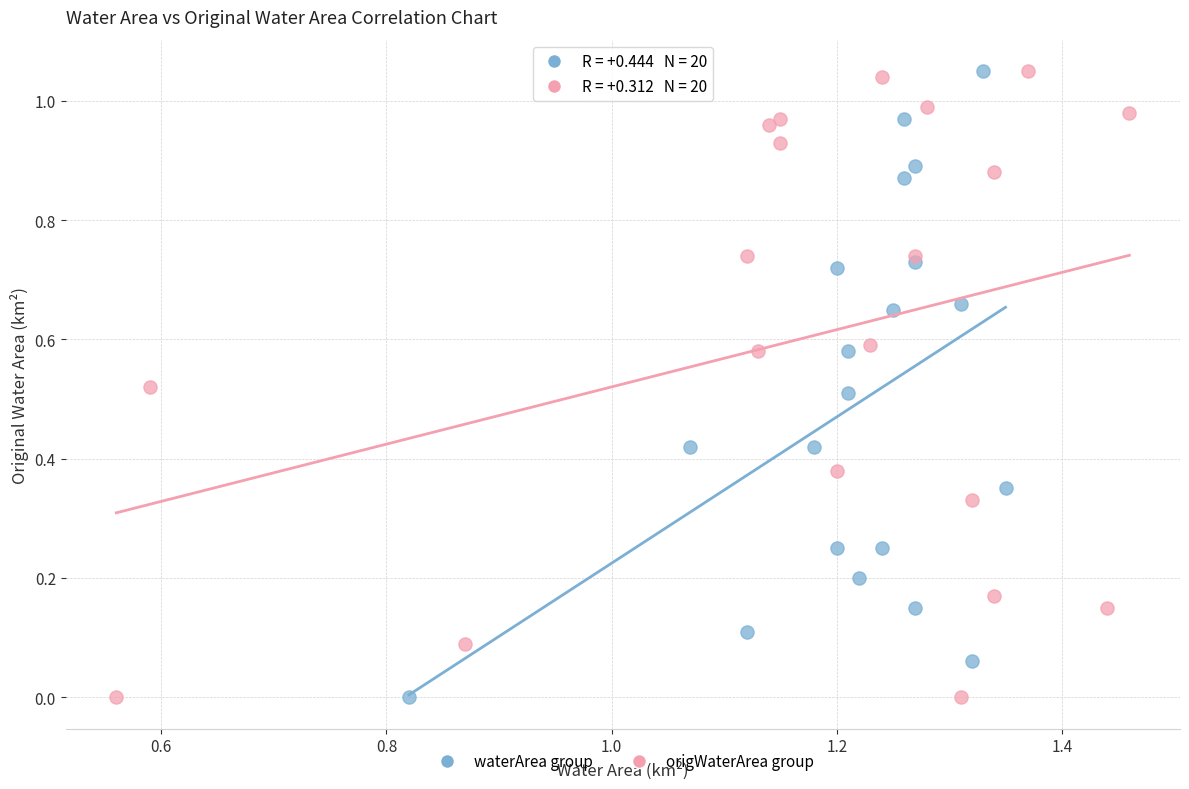

What are all the series names shown in the legend?

waterArea group, origWaterArea group